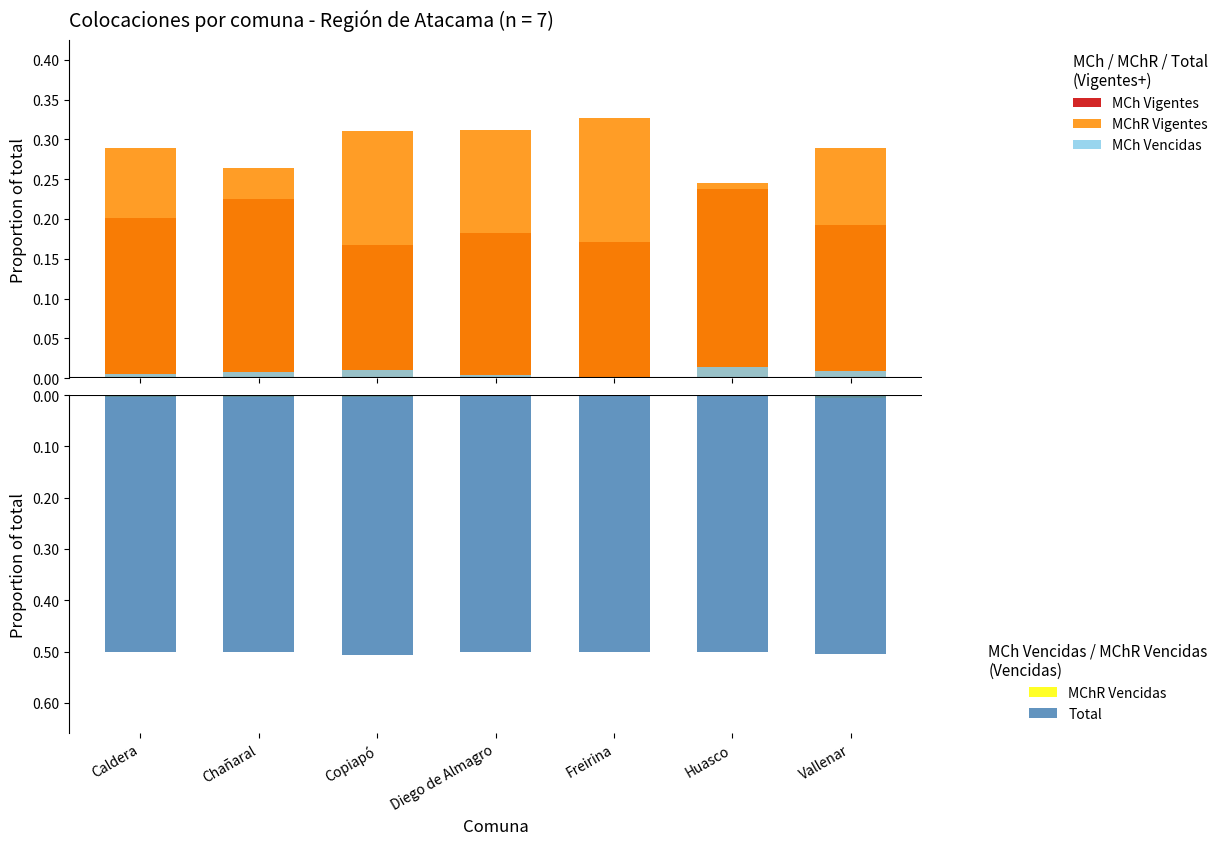

What is the value of the MChR Vigentes bar at the 3rd from the left?

0.3